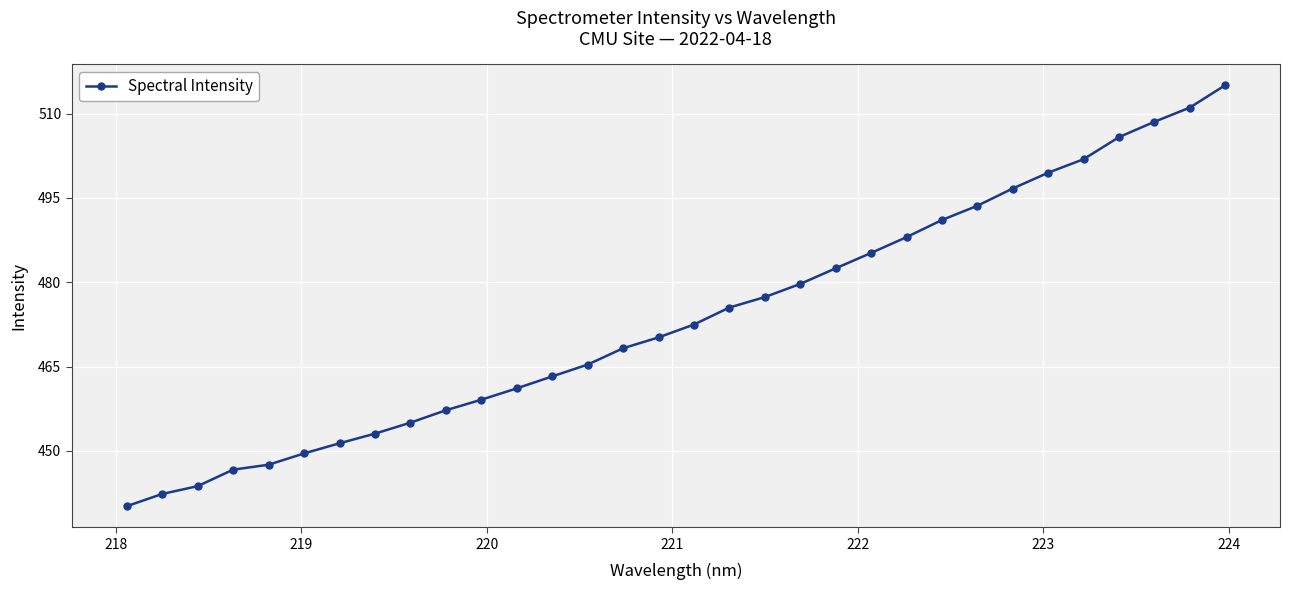

How many values are below 472?

16